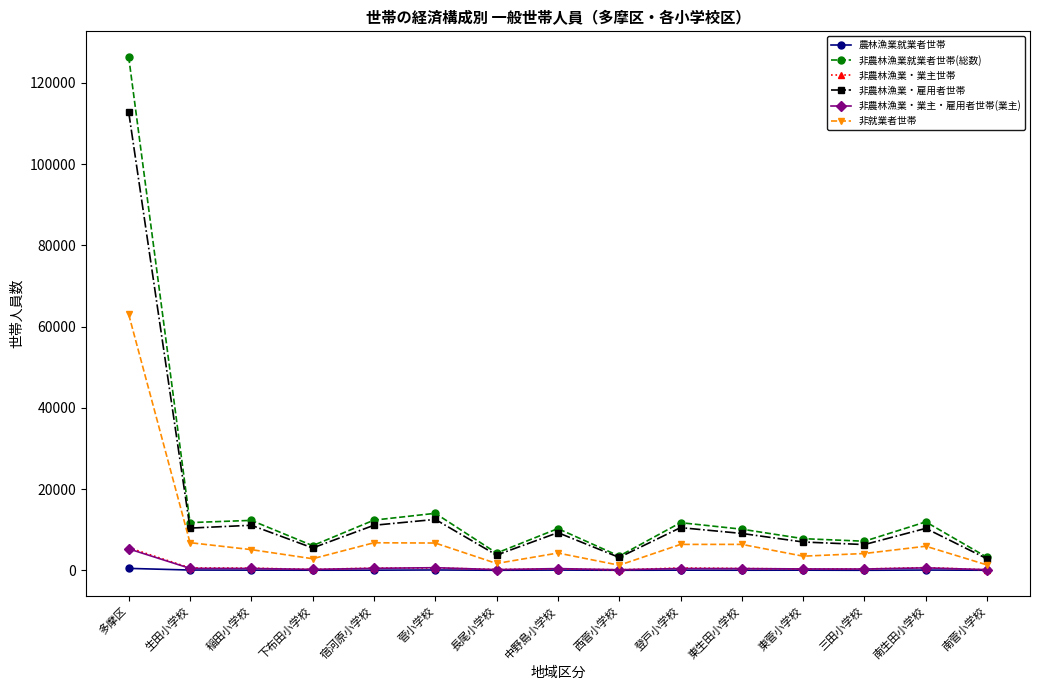

How many lines are shown in the chart?

6